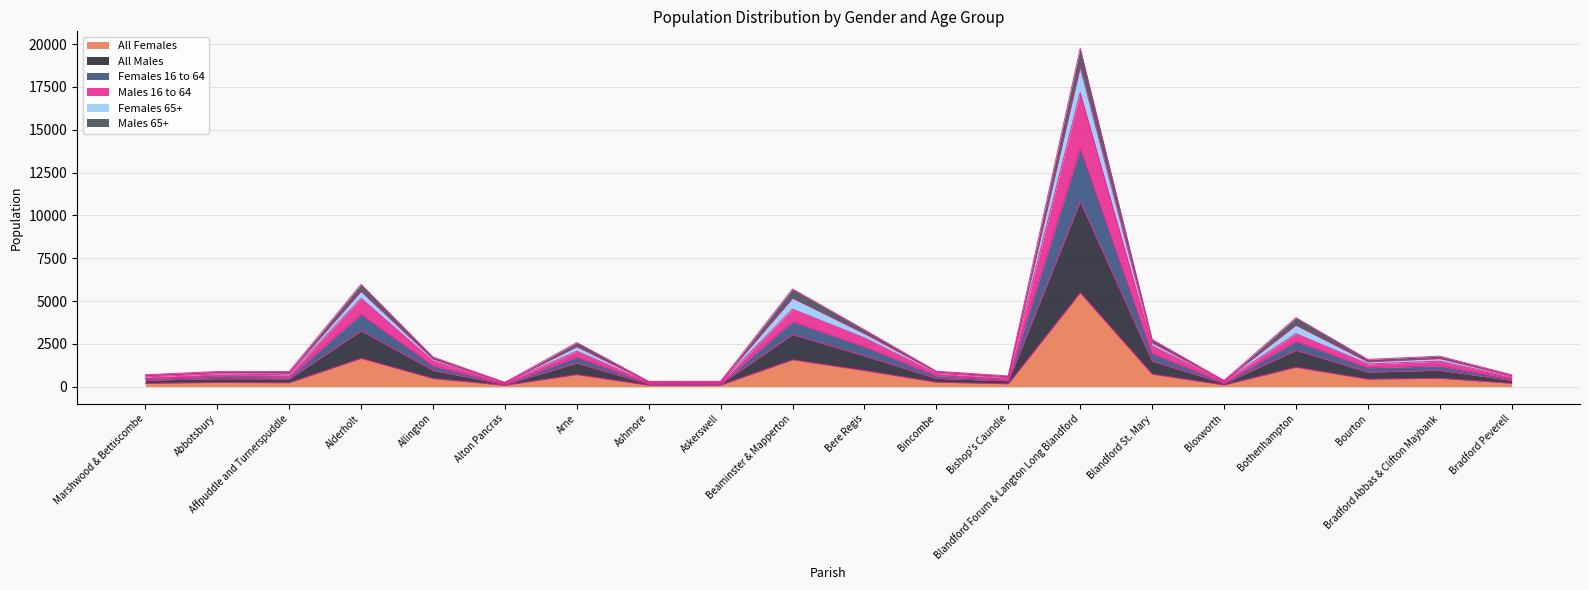

True or false: All Females has more than 2 points higher than both neighbors.

True